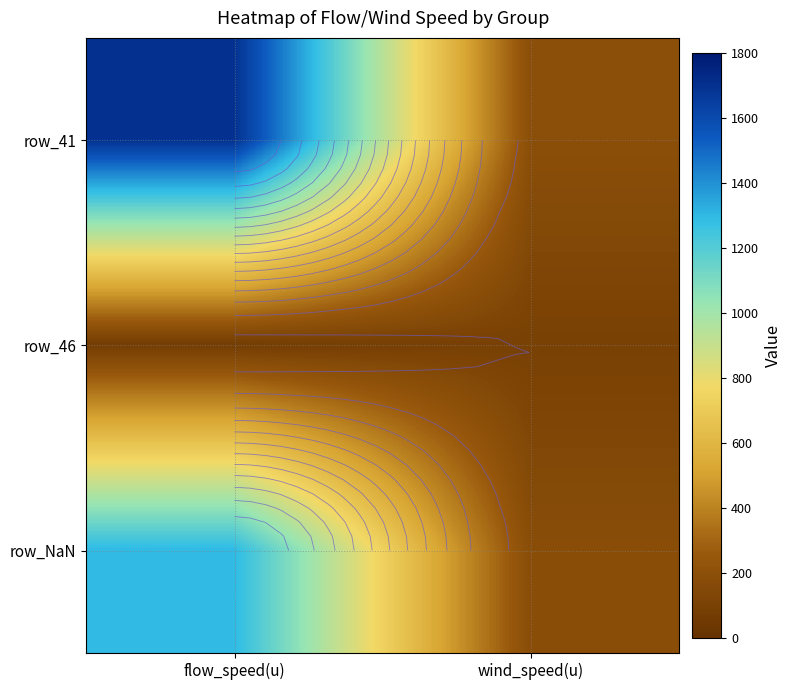

How many distinct data groups are displayed?

3